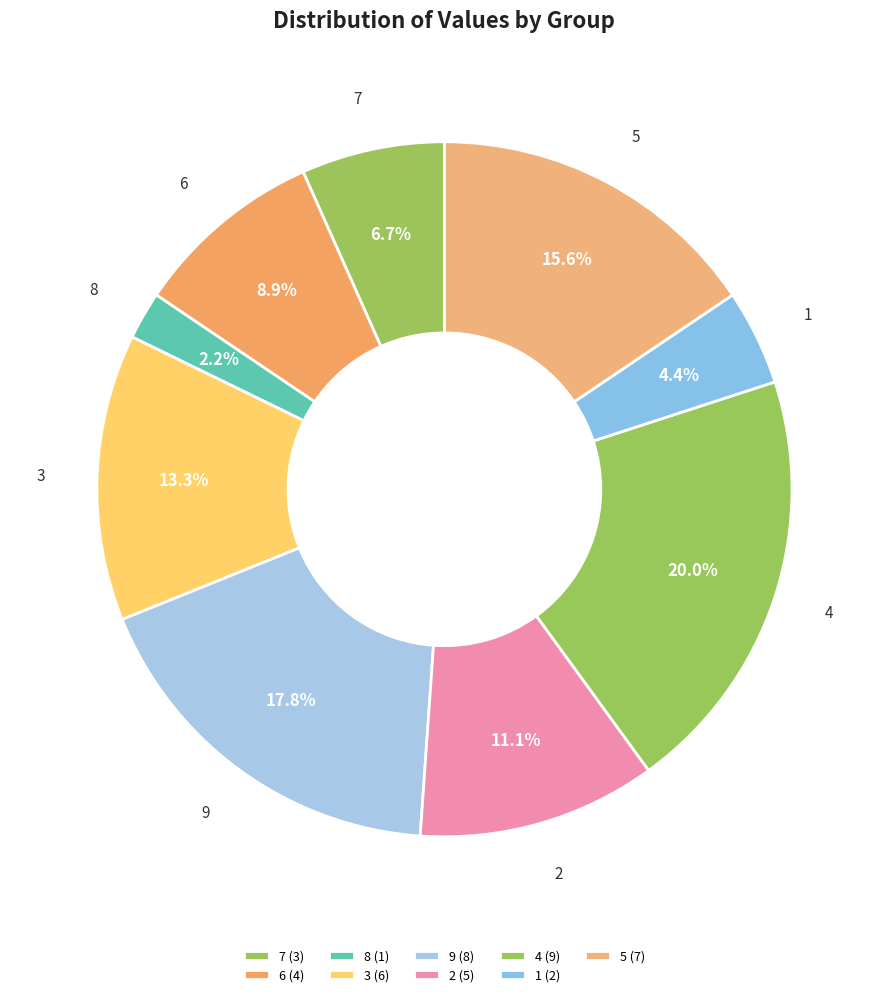

Is it true that 5 is 21% of the pie?

False